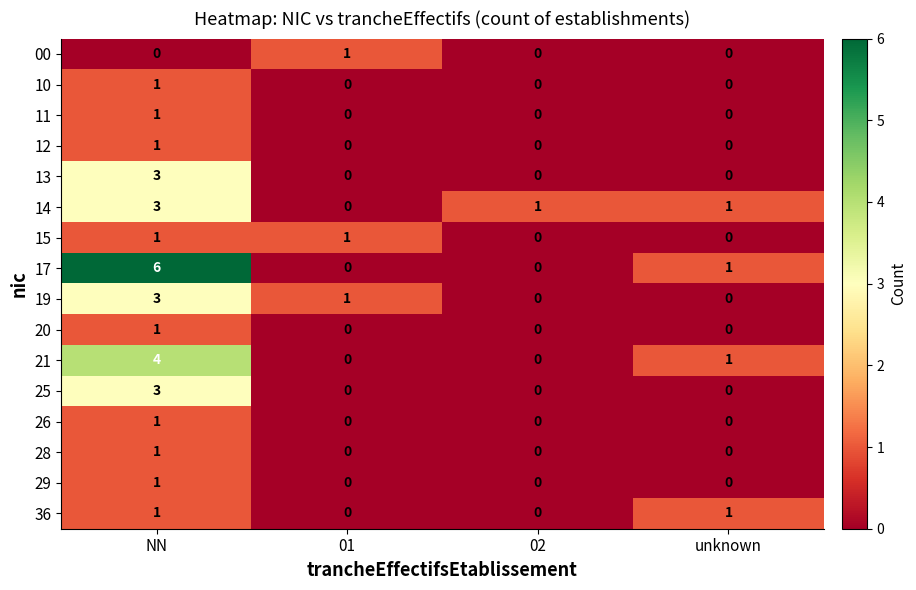

What is the difference between the maximum and second lowest values in the 13 series?

3